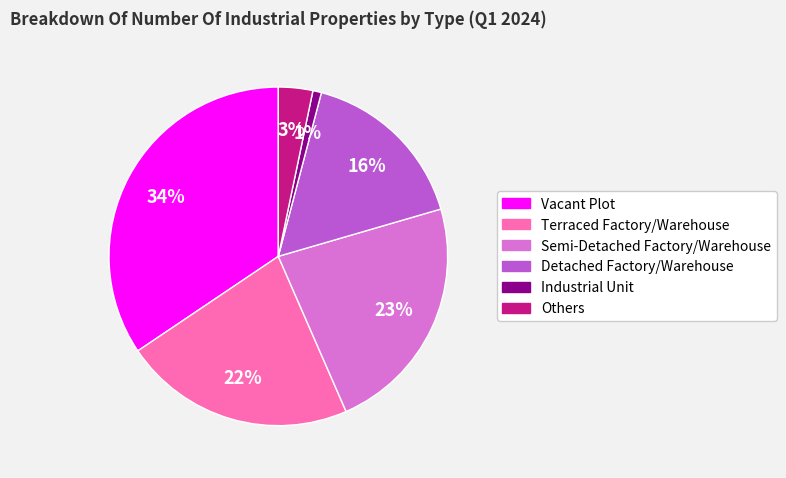

Does any single category account for the majority?

No